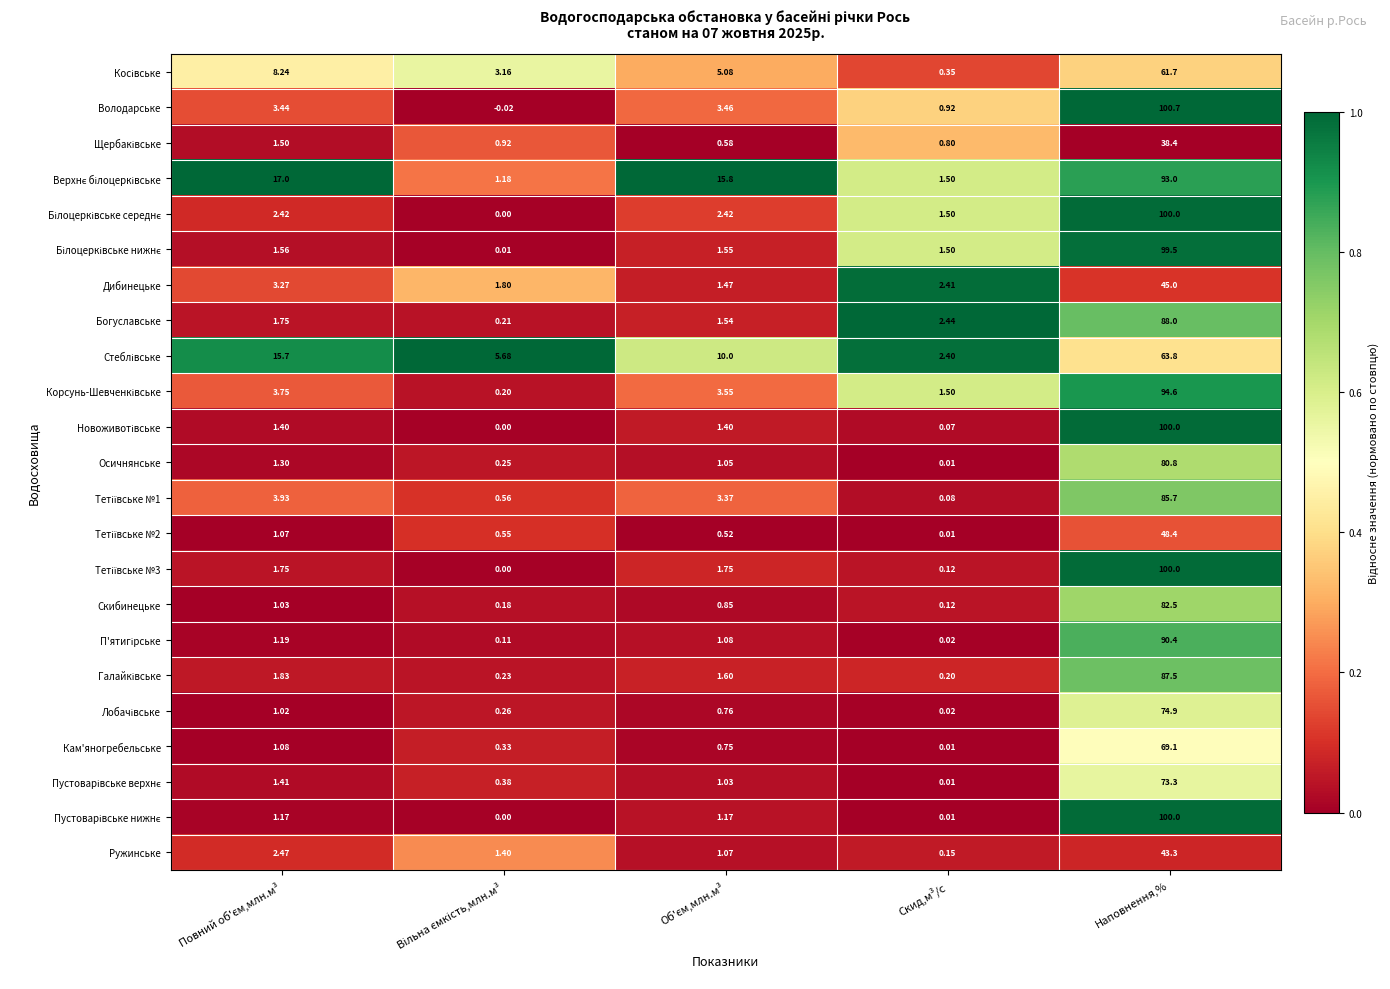

Which label corresponds to the largest value in the chart?

Наповнення,%